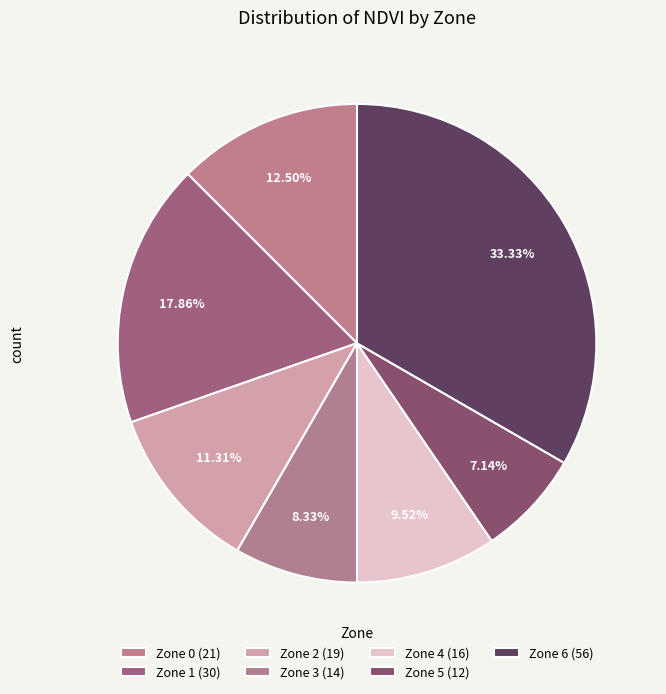

Rank the categories by value from lowest to highest.

5, 3, 4, 2, 0, 1, 6